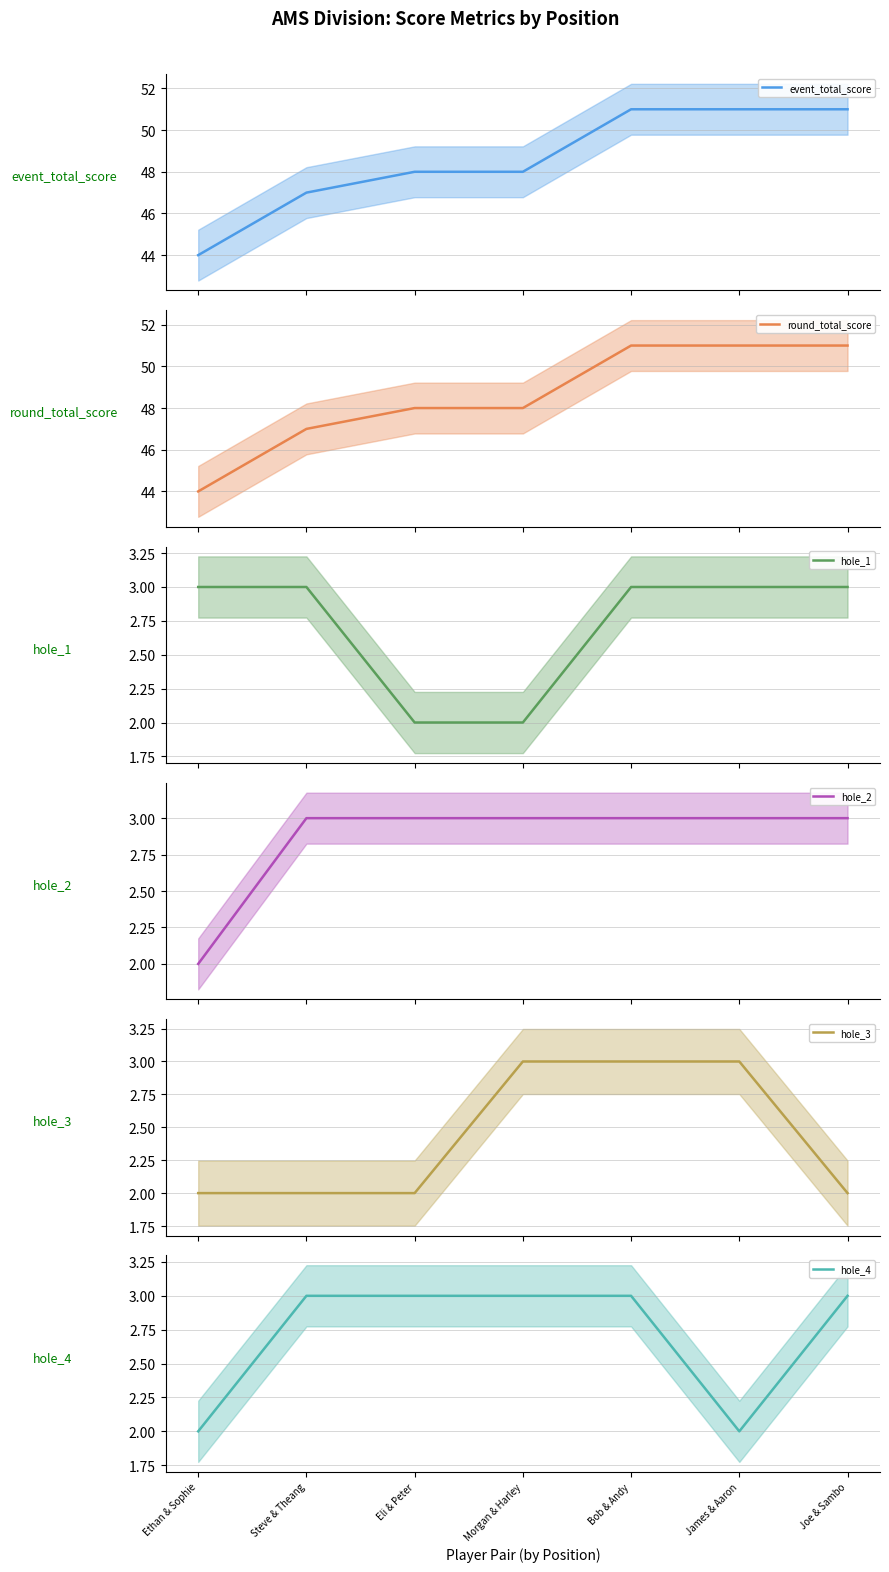

List the labels in order of hole_4 value, largest first.

Steve & Theang, Eli & Peter, Morgan & Harley, Bob & Andy, Joe & Sambo, Ethan & Sophie, James & Aaron